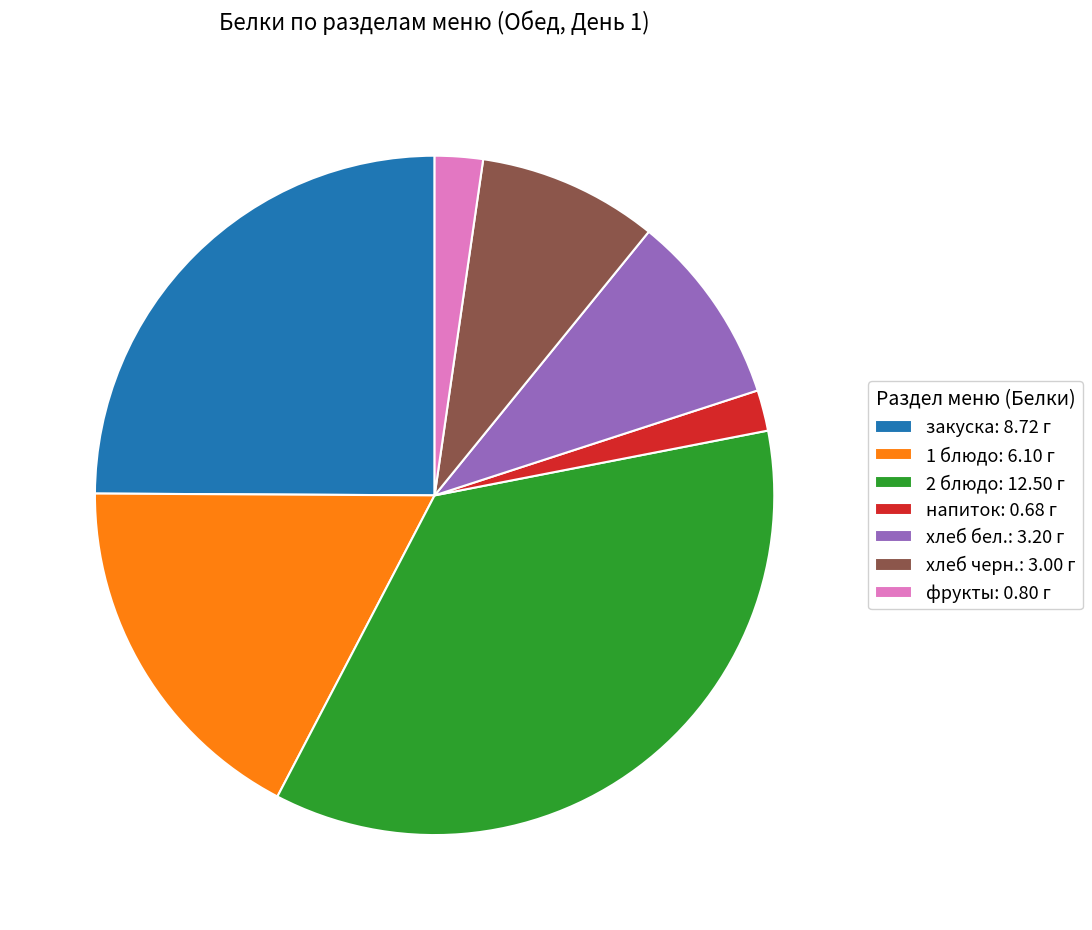

The хлеб черн.: 3.00 г slice represents 9% of the pie. True or false?

True